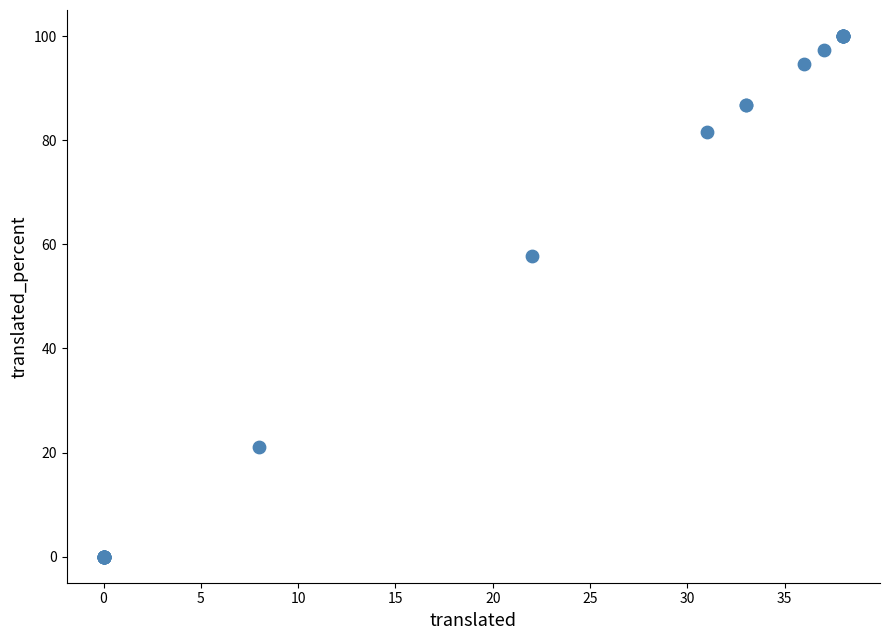

What Y value in the scatter plot is closest to 50?

57.8